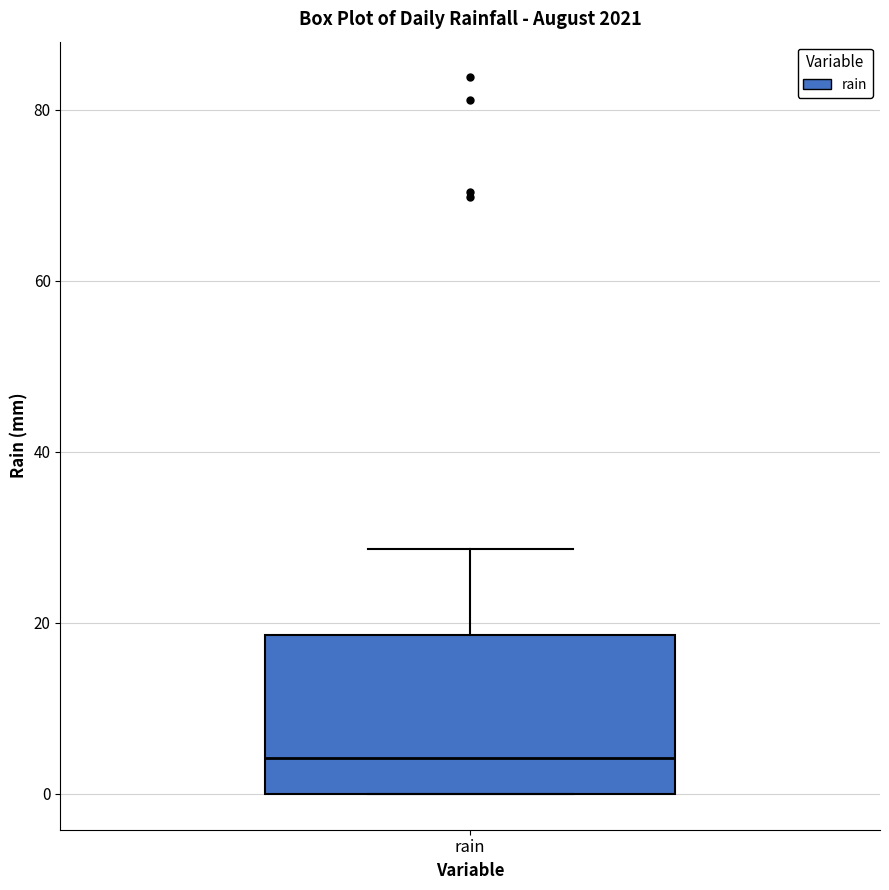

Transcribe this box plot: give where the median line is, the range the box spans, and where the two whiskers end, as read against the y-axis. The values are not printed on the chart, so give them approximately, as read against the axis.

median 4, box 0 to 18, whiskers 0 to 28